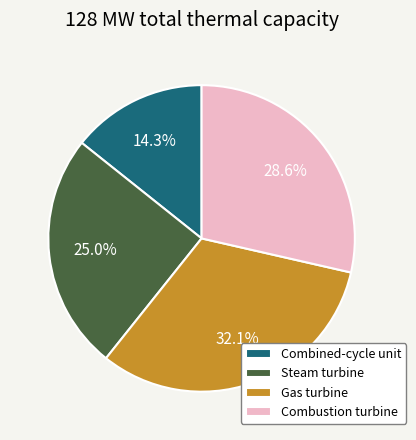

Combined, do Steam turbine and Gas turbine account for over 50%?

Yes